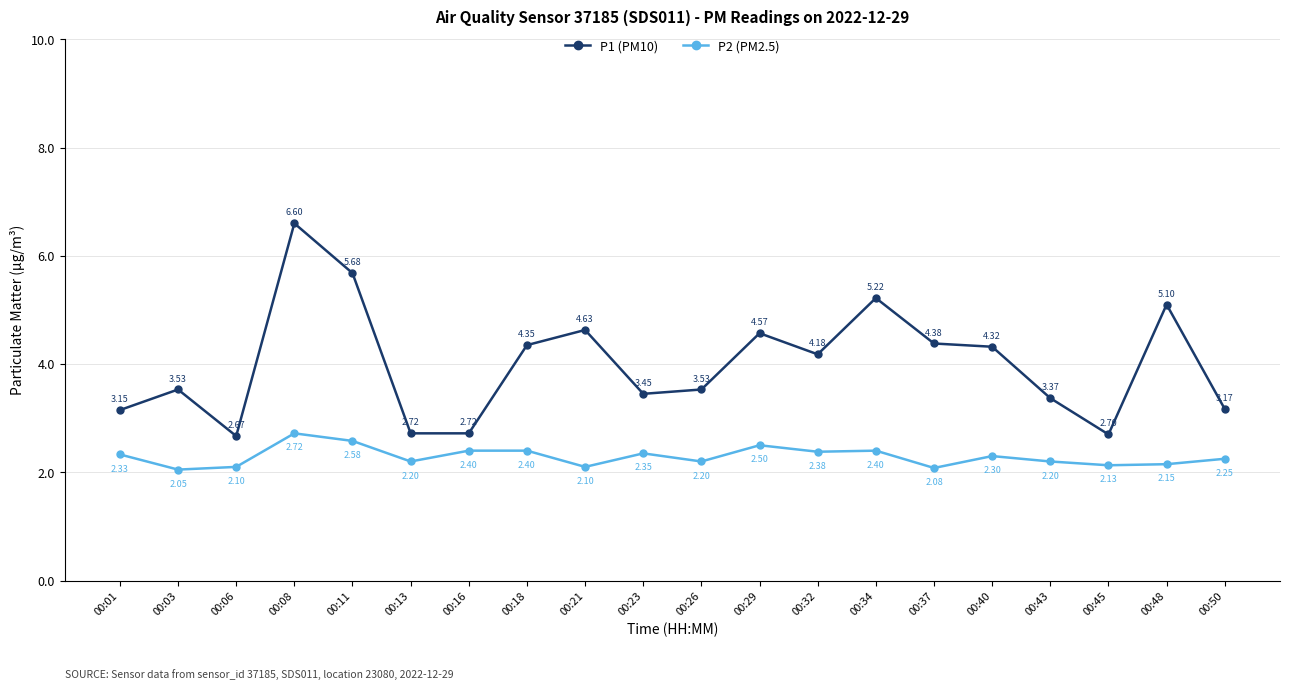

Which series changed the most between 00:06 and 00:37?

P1 (PM10)